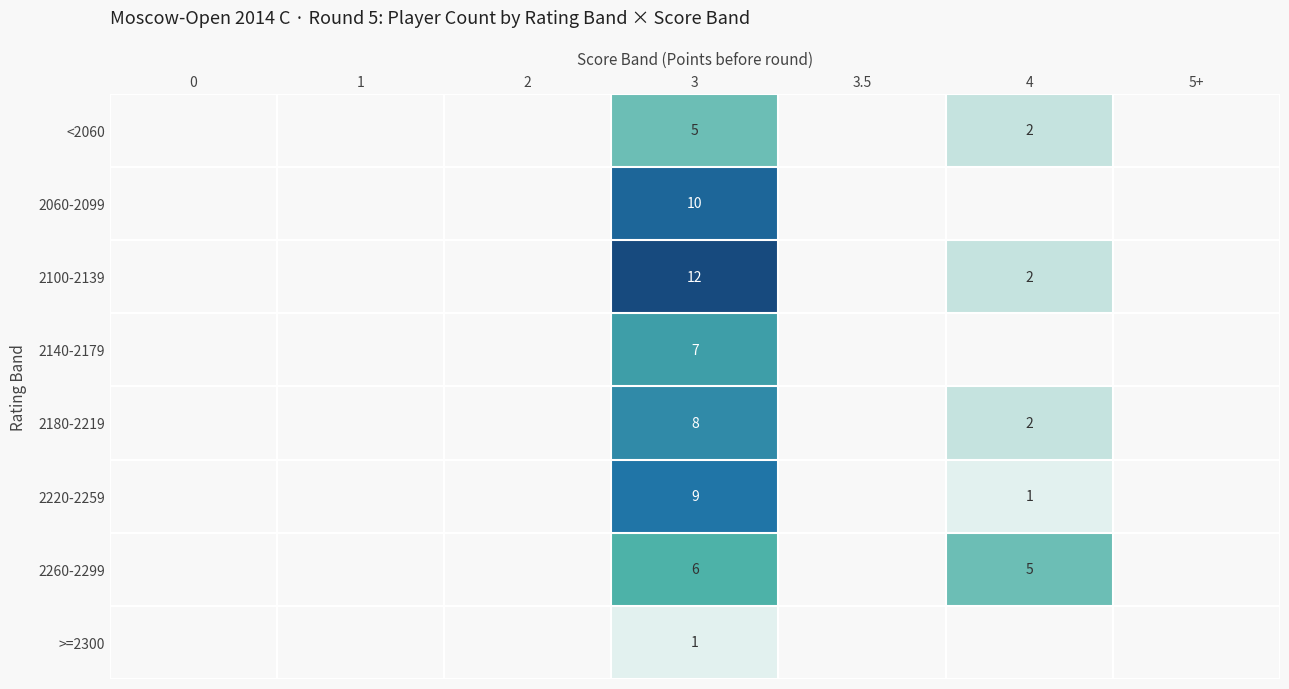

Which has a higher value, 0 or 3?

3